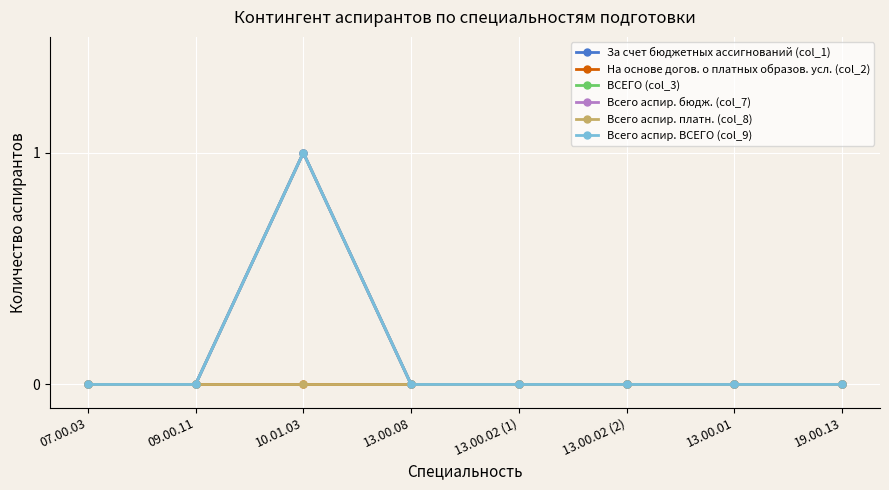

Which series has the widest spread of values?

За счет бюджетных ассигнований (col_1)